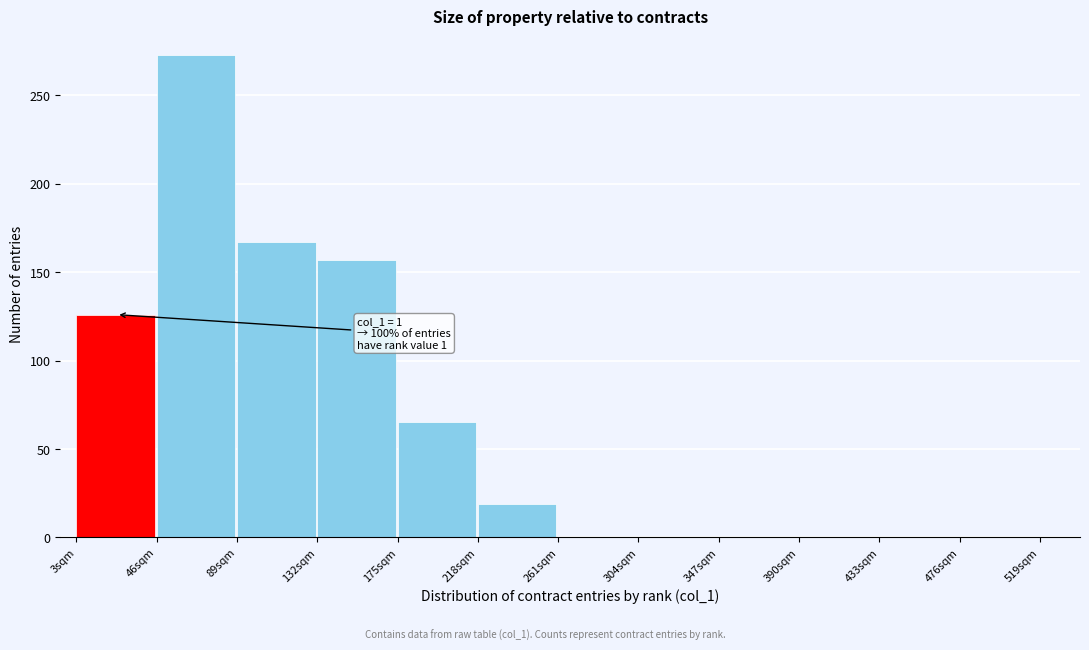

Reading left to right, transcribe all the data shown in this chart.

3sqm=126	46sqm=273	89sqm=167	132sqm=157	175sqm=65	218sqm=19	261sqm=0	304sqm=0	347sqm=0	390sqm=0	433sqm=0	476sqm=0